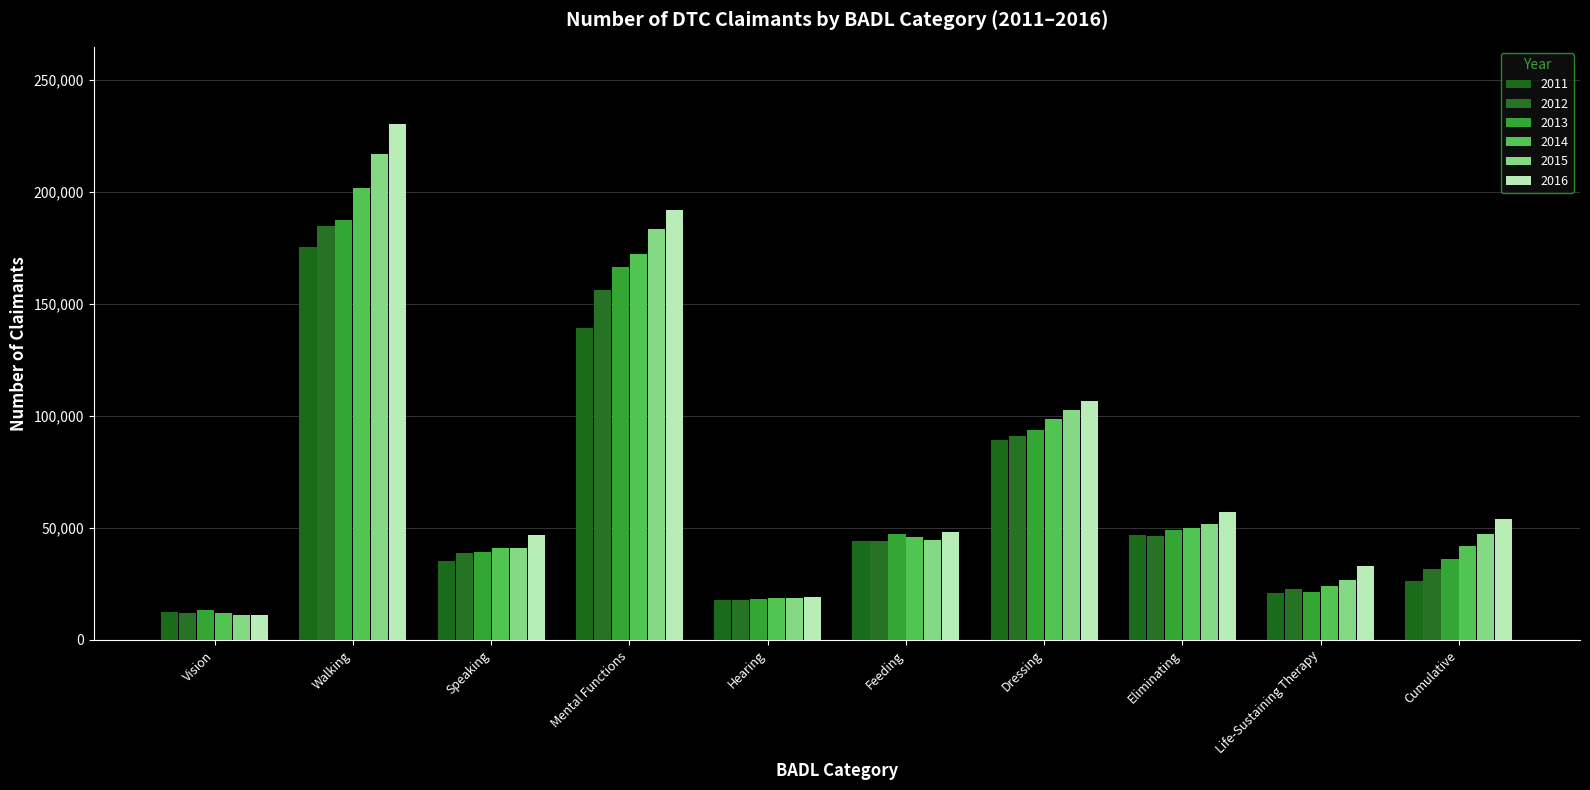

The 2014 series shows 62566 at Walking. True or false?

False